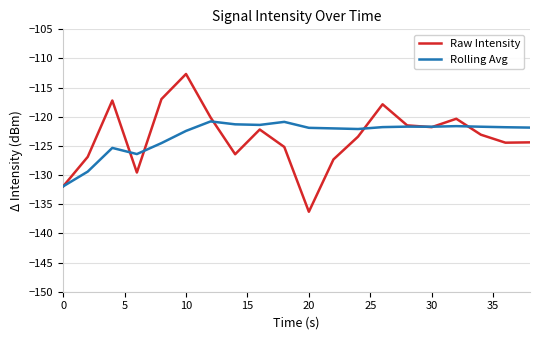

Rank the series by their maximum value, from highest to lowest.

Raw Intensity, Rolling Avg